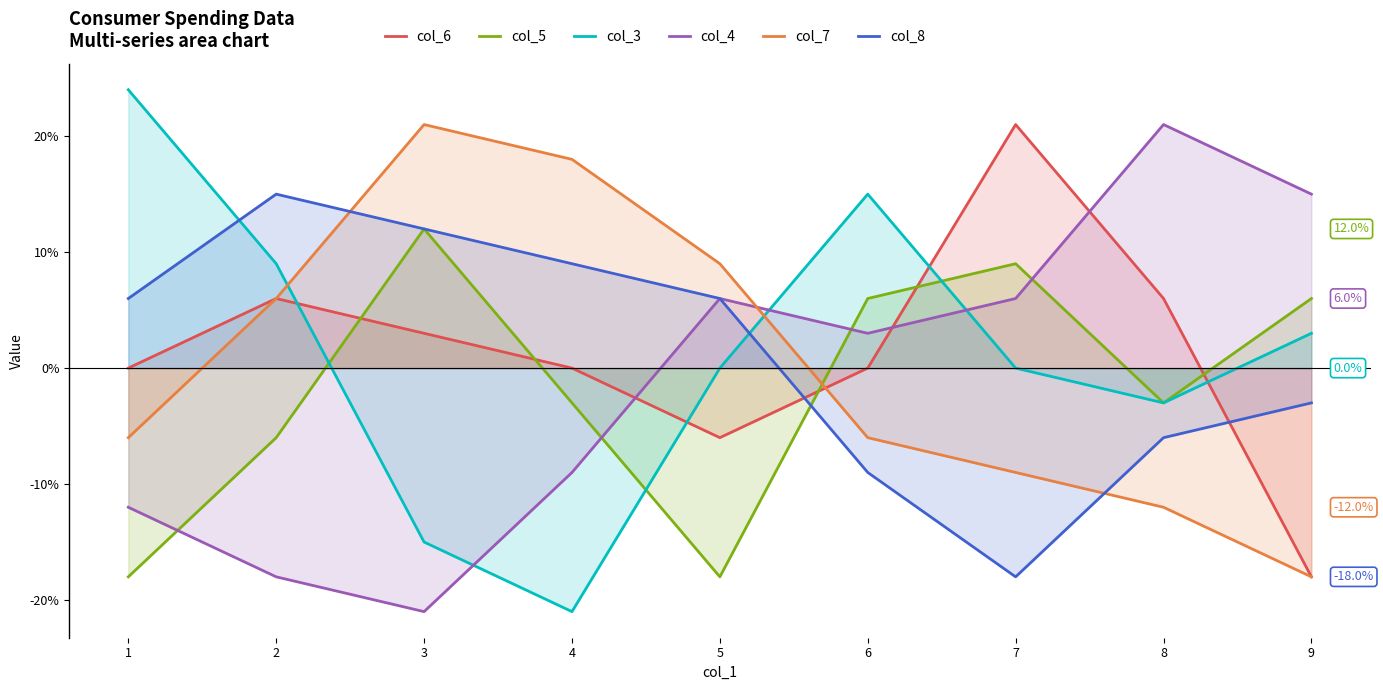

At which label does col_5 reach its peak?

3